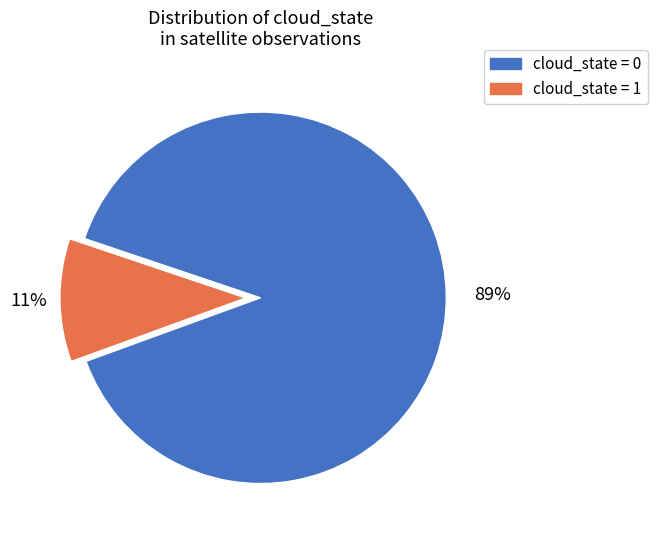

Is there any slice that represents more than half of the pie?

Yes